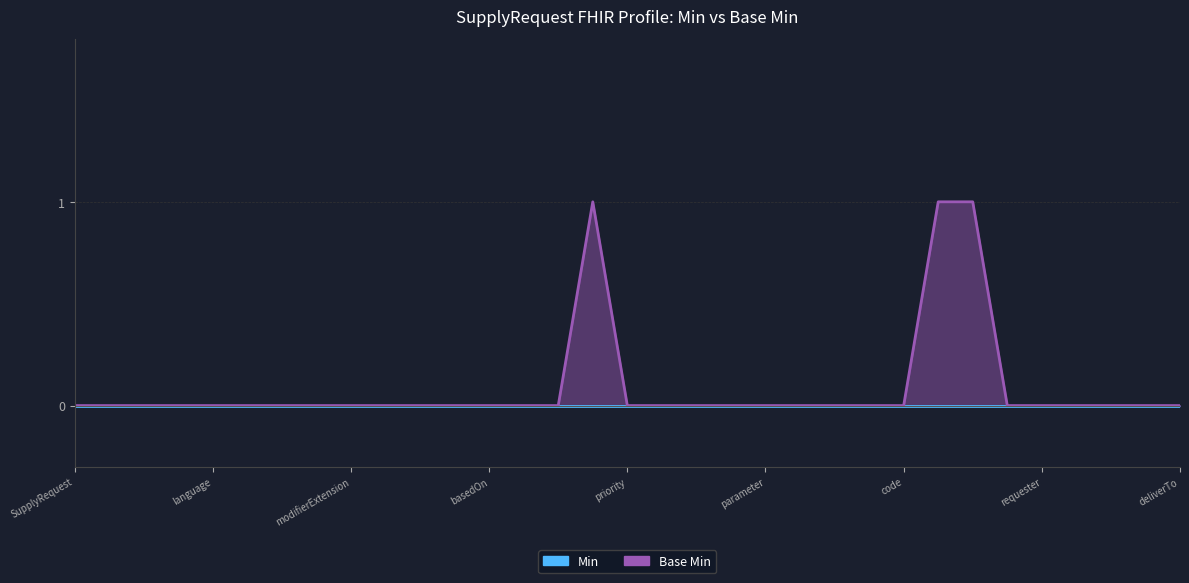

Which category has the lowest value across all series?

SupplyRequest